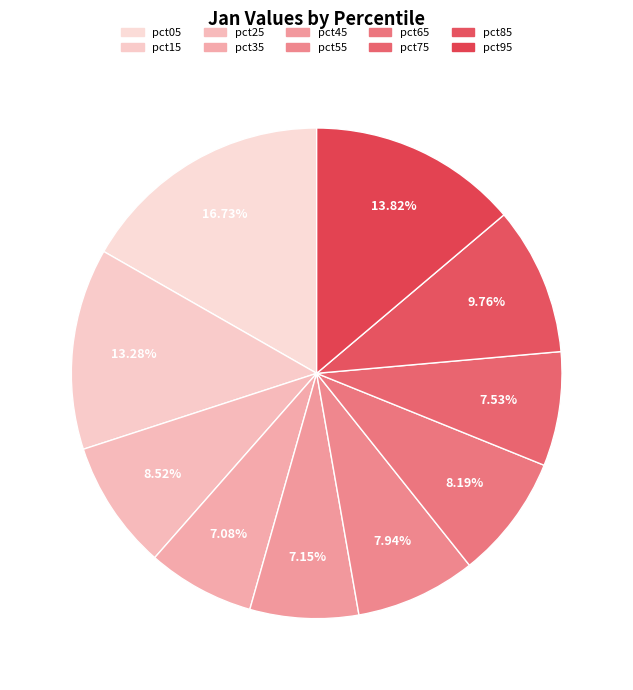

What percentage is the pct45 slice, to the nearest percent?

7%